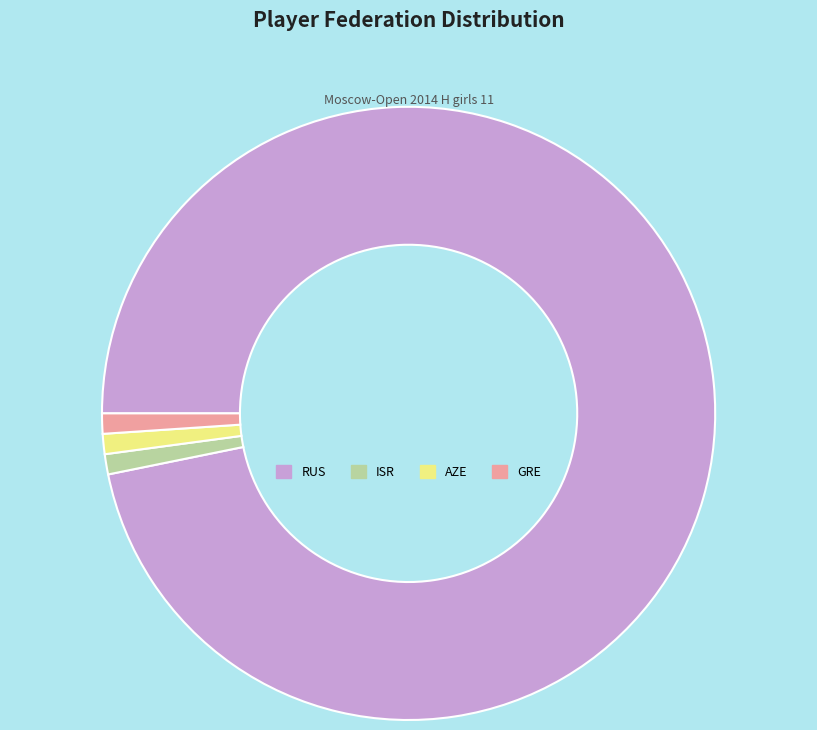

Is it true that RUS is 87% of the pie?

False